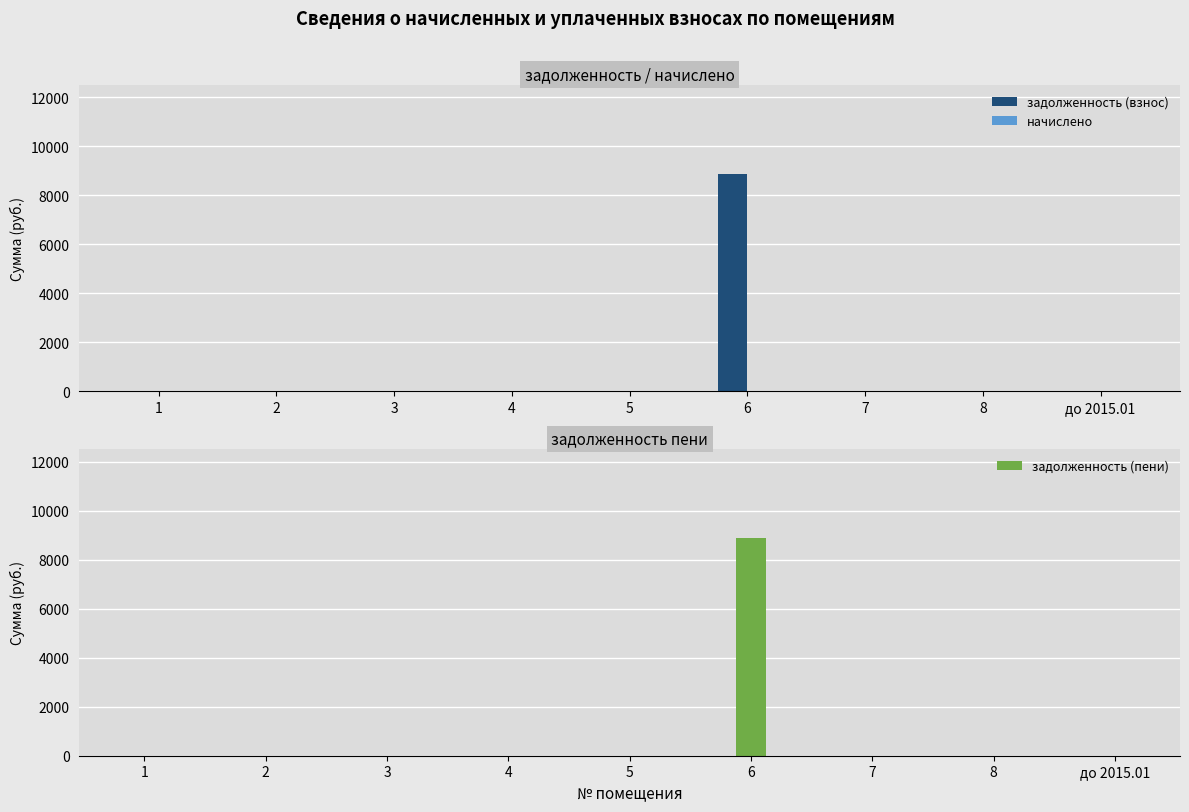

At which category does the chart reach its minimum across all series?

1